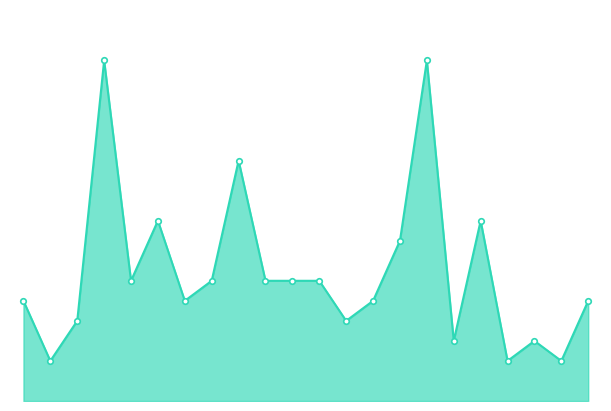

Is this an area chart (filled region under the line)?

Yes